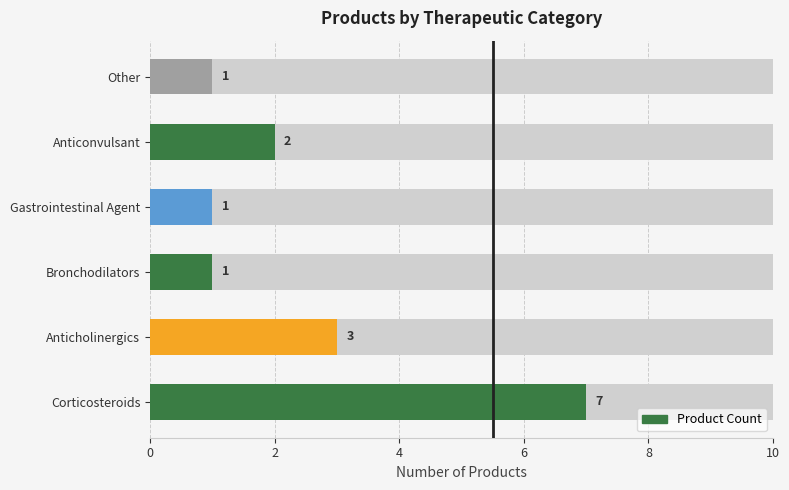

Does the chart contain any negative values?

No